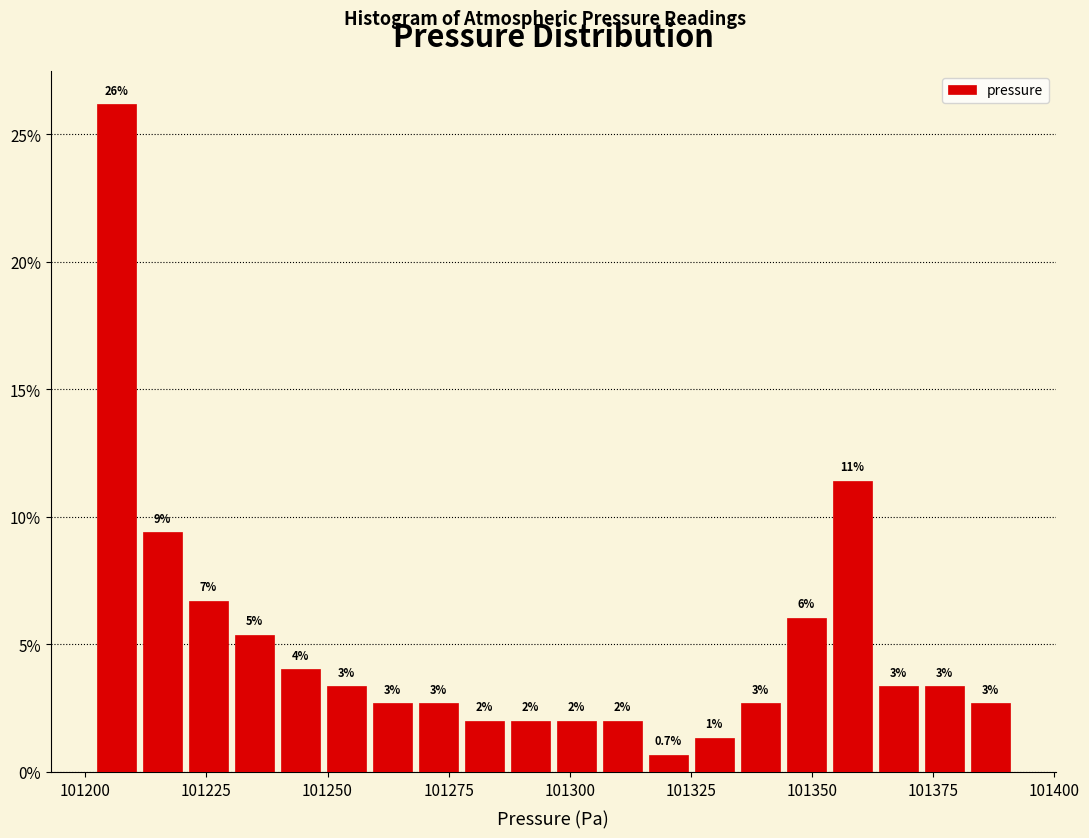

Read against the x-axis, roughly where is the centre of the tallest bar?

101205